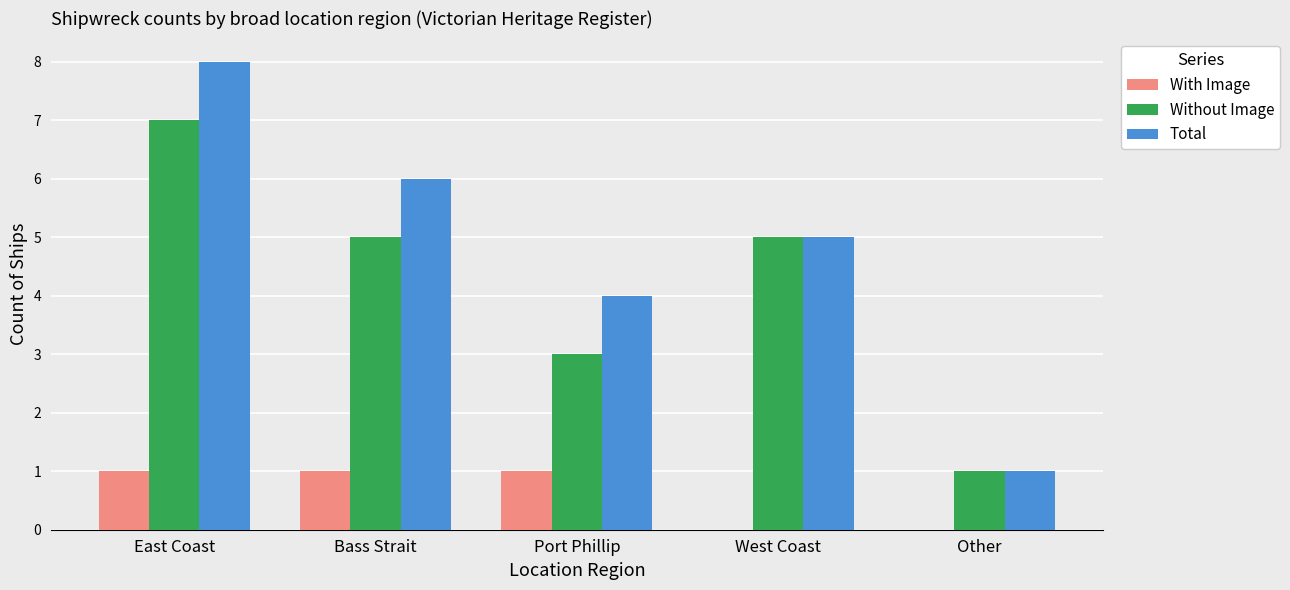

Which series has the largest range (max minus min)?

Total